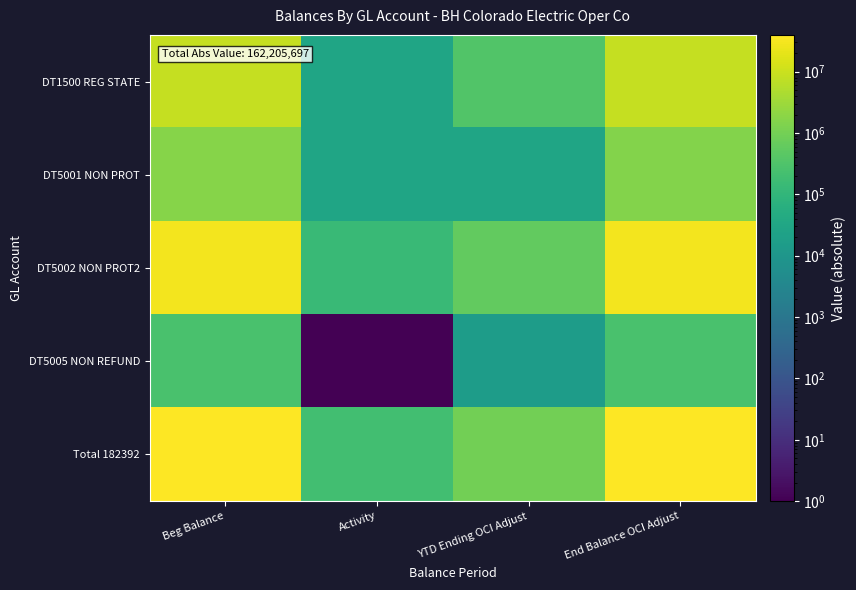

At which category is the sum across all series the highest?

Beg Balance